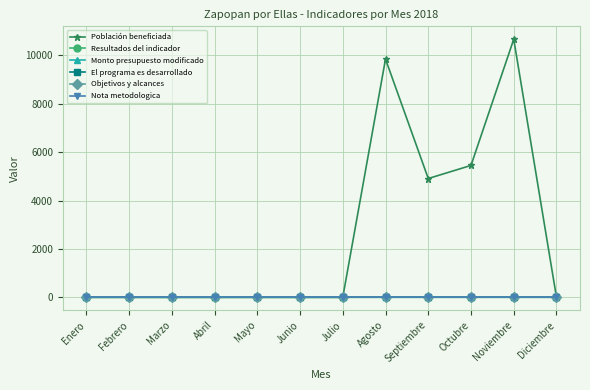

What is the spread (max minus min) of values at Octubre?

5449.0